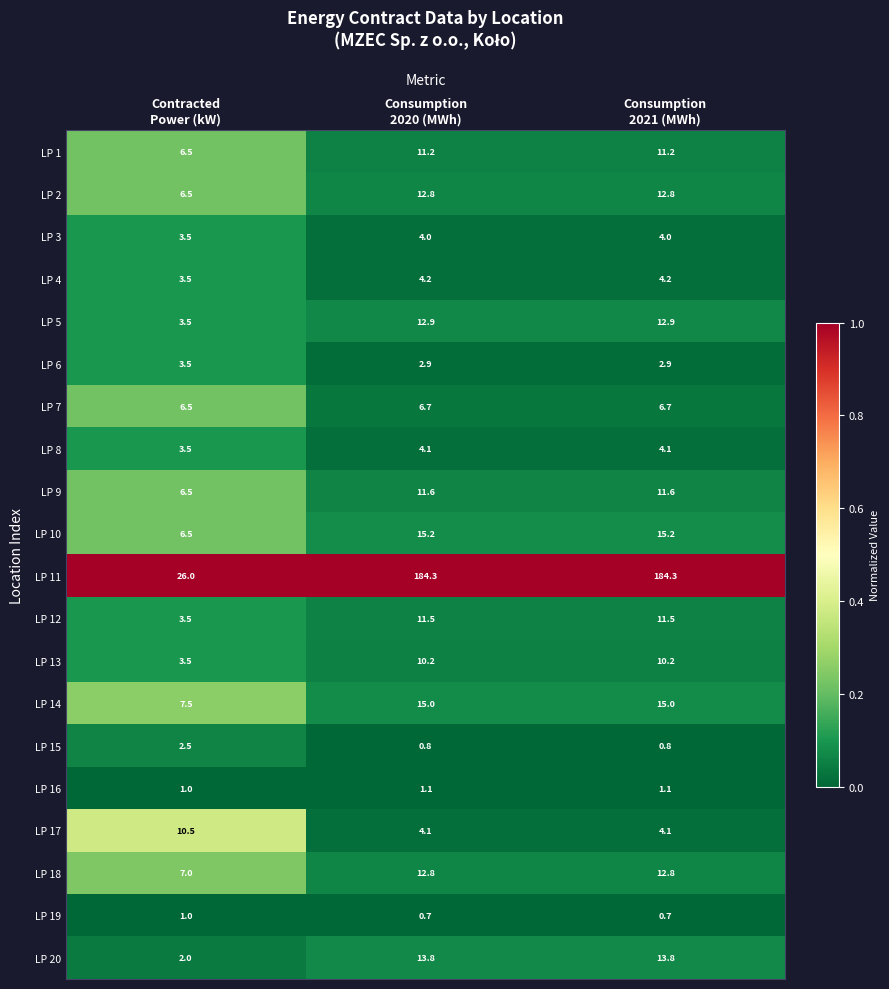

What is the total value across all series at Contracted
Power (kW)?

114.5